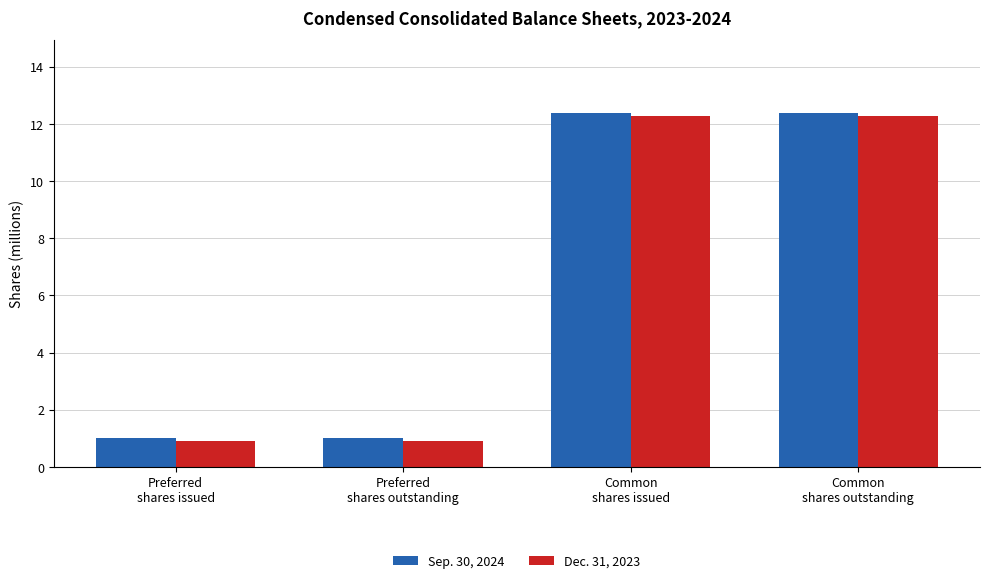

At how many categories does at least one series exceed 10?

2